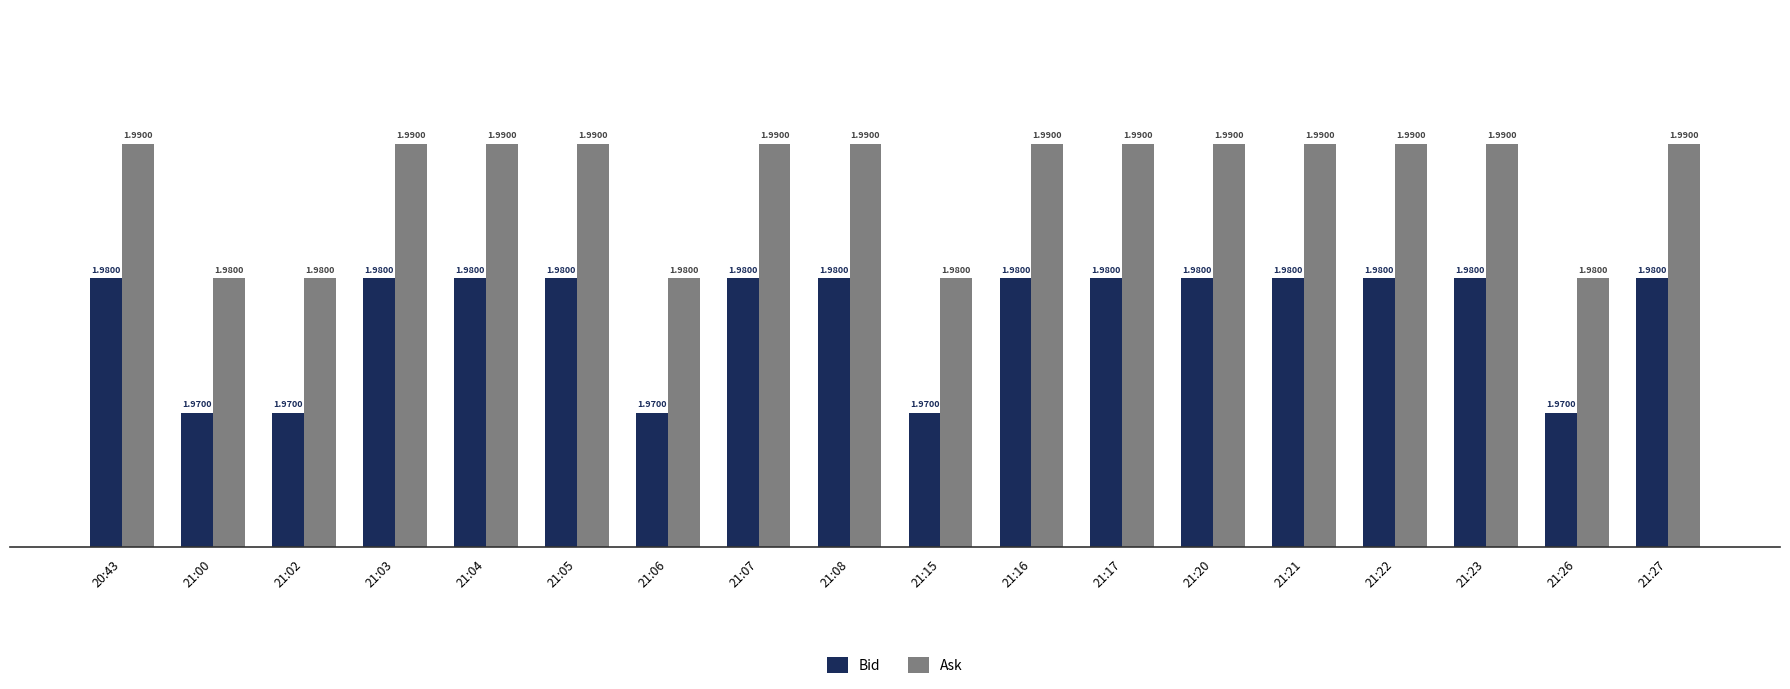

The value of Ask at 21:07 is 0.6. True or false?

False